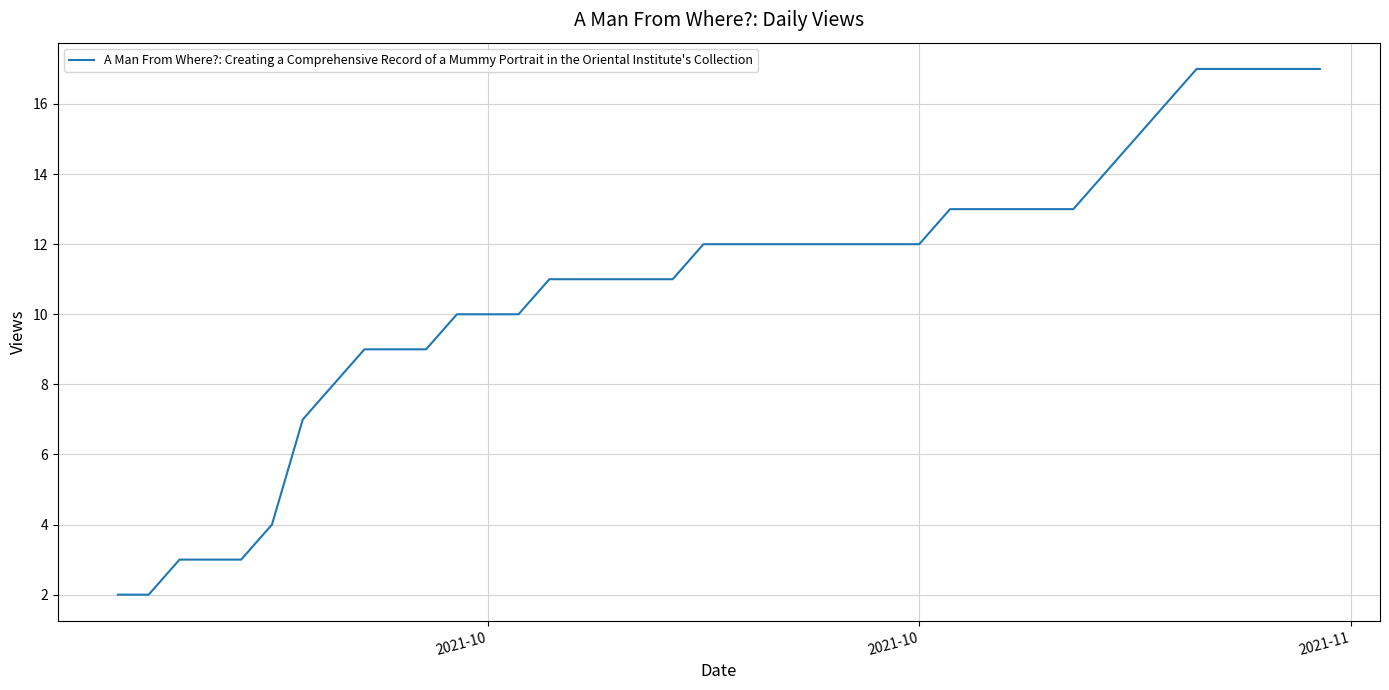

What is the difference between the maximum and minimum values?

15